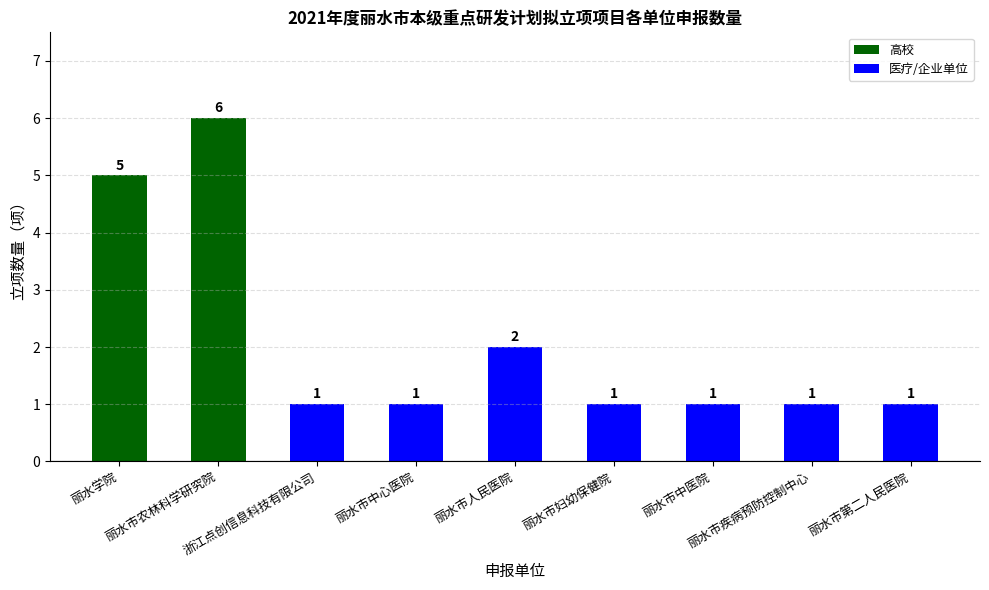

Reading right to left, list all the values displayed in this chart.

丽水市第二人民医院=1	丽水市疾病预防控制中心=1	丽水市中医院=1	丽水市妇幼保健院=1	丽水市人民医院=2	丽水市中心医院=1	浙江点创信息科技有限公司=1	丽水市农林科学研究院=6	丽水学院=5